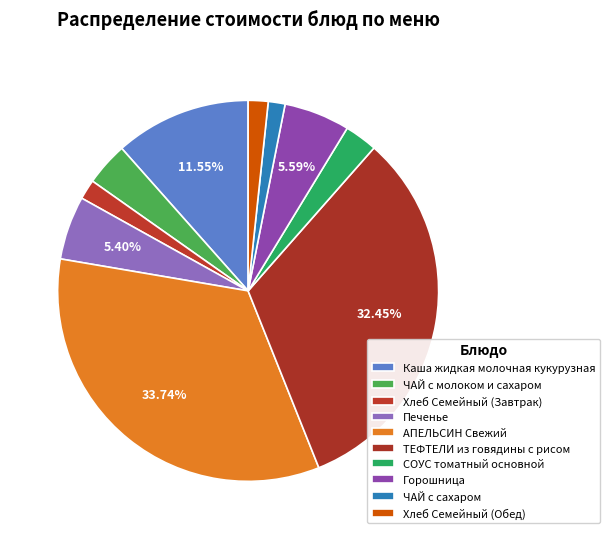

Is there a majority slice in this chart?

No